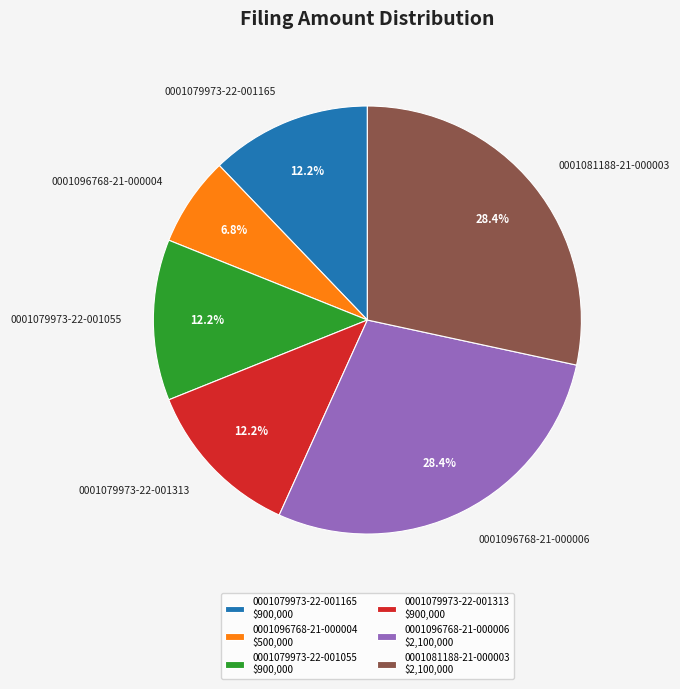

To the nearest percent, what is the average slice percentage?

17%